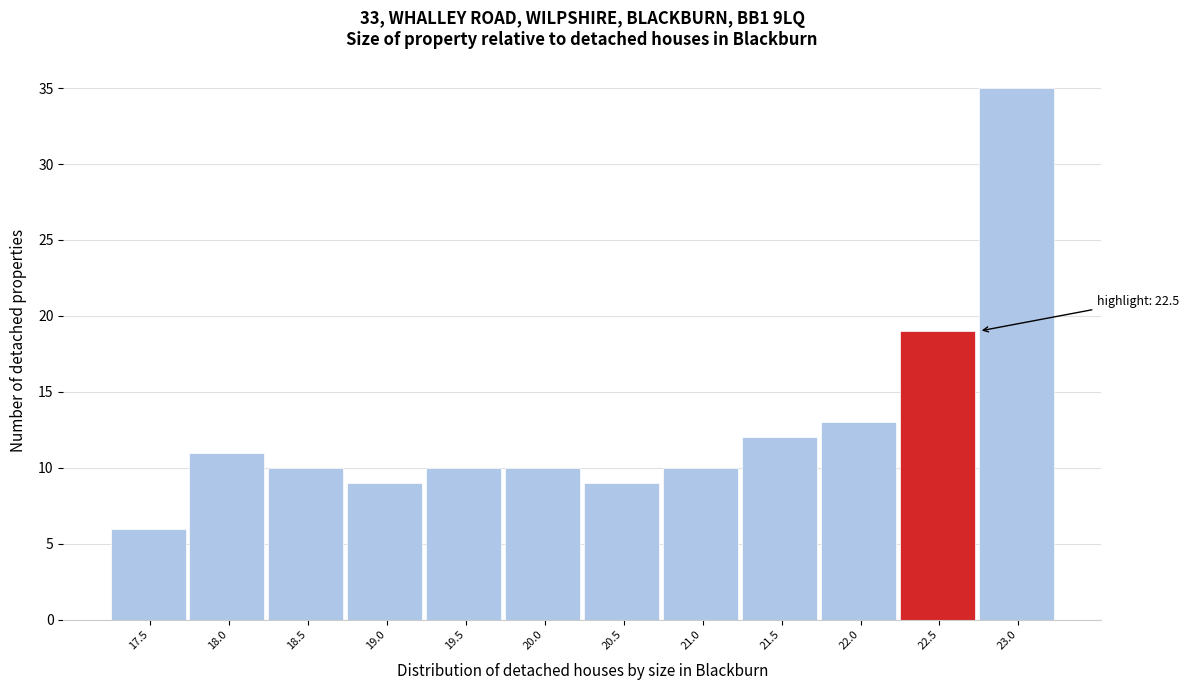

Over which range of the x-axis is the bar tallest?

22.75 to 23.25